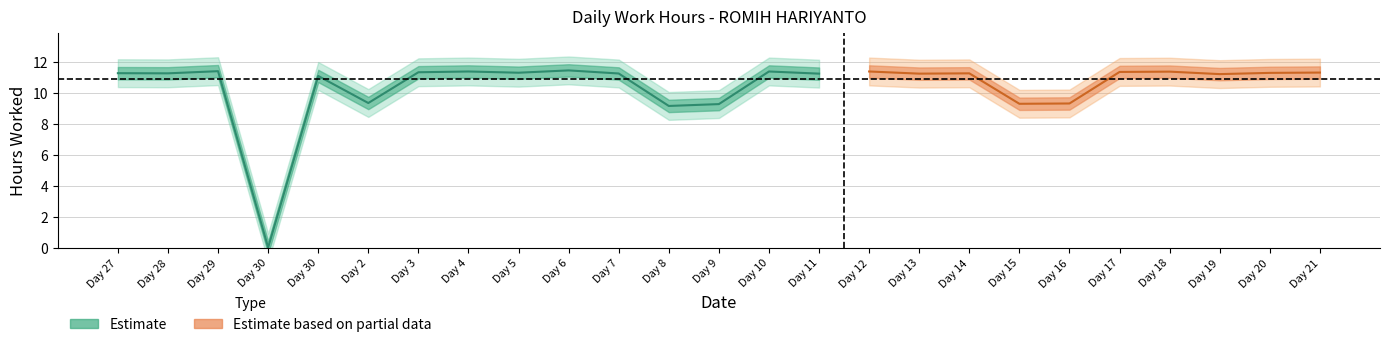

True or false: the data shows 6.7 at 10.

False